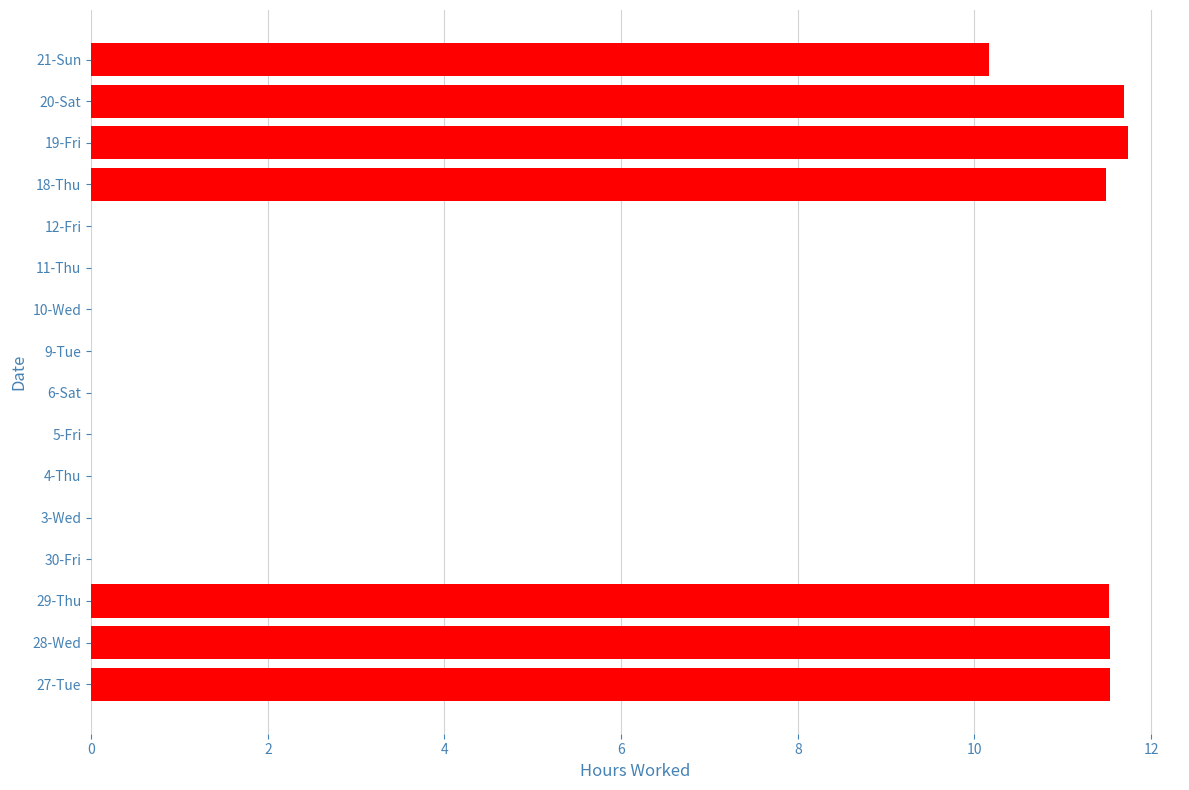

Reading bottom to top, extract all data points from this chart.

27-Tue=11.5	28-Wed=11.5	29-Thu=11.5	30-Fri=0.0	3-Wed=0.0	4-Thu=0.0	5-Fri=0.0	6-Sat=0.0	9-Tue=0.0	10-Wed=0.0	11-Thu=0.0	12-Fri=0.0	18-Thu=11.5	19-Fri=11.7	20-Sat=11.7	21-Sun=10.2